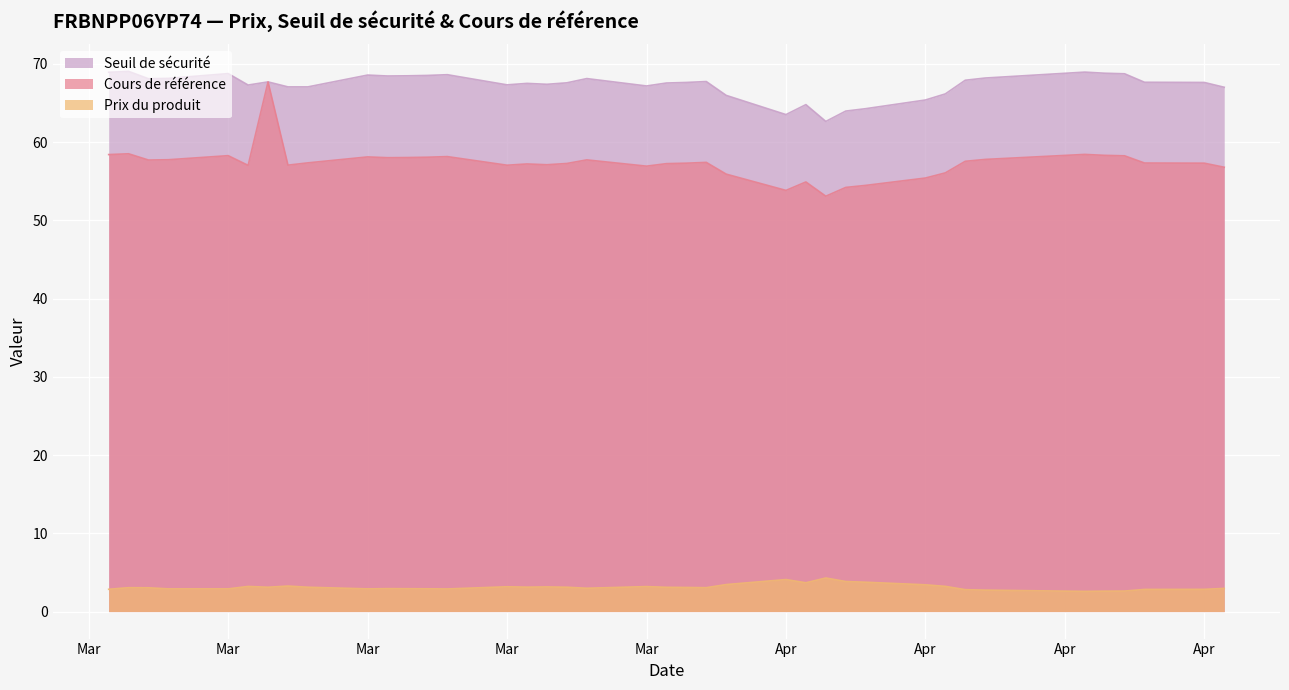

What is the sum of all Prix du produit values?

121.7